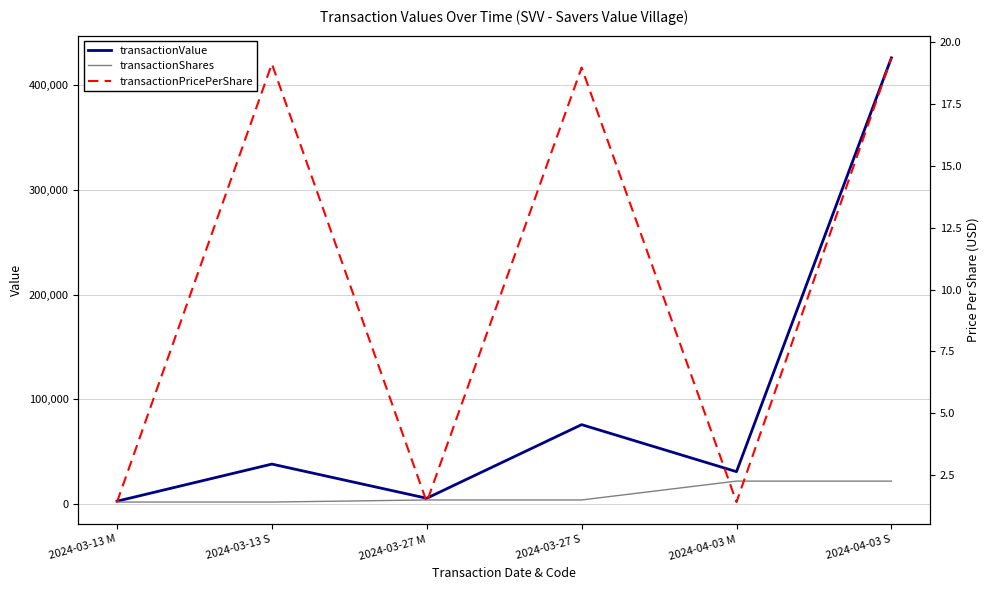

At which label does transactionShares first exceed 4000?

2024-04-03 M